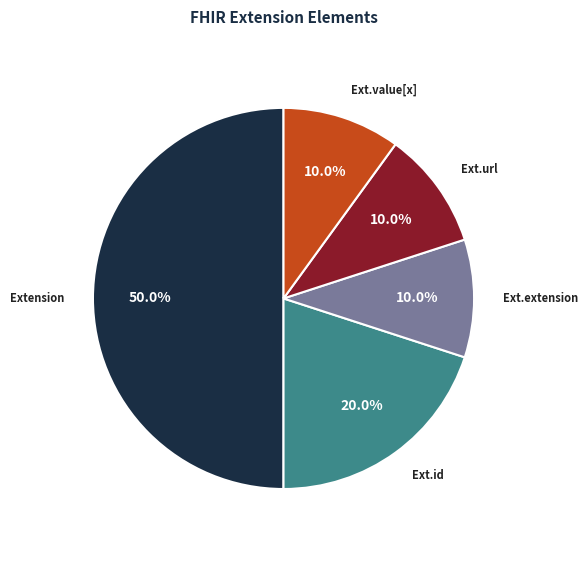

Does any single category account for the majority?

No